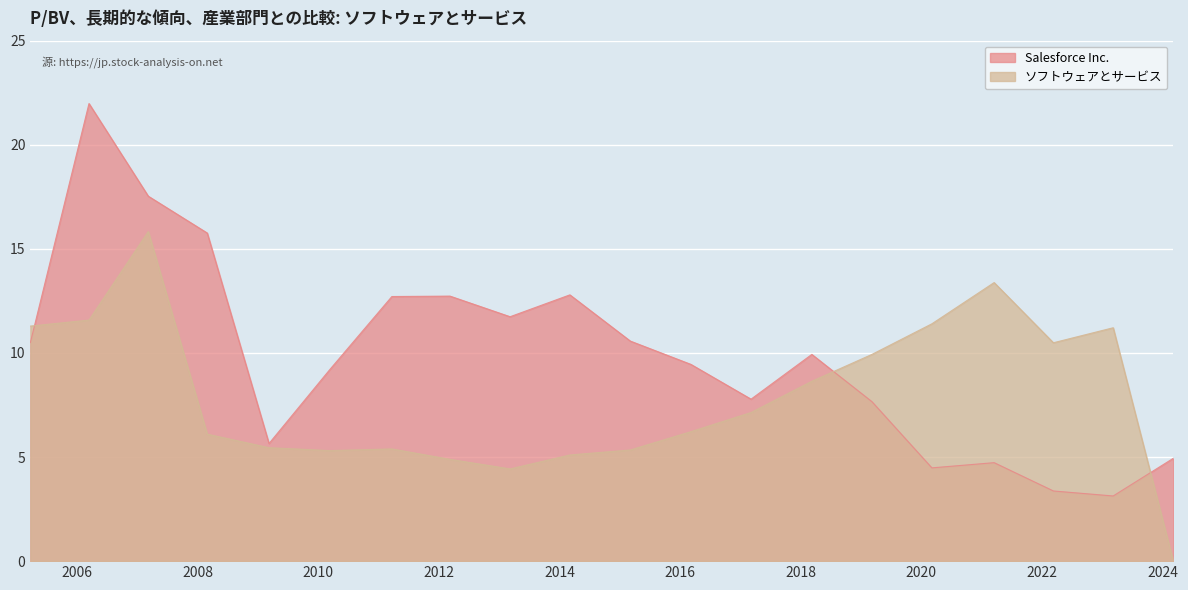

Does the chart display data point markers on the line(s)?

No